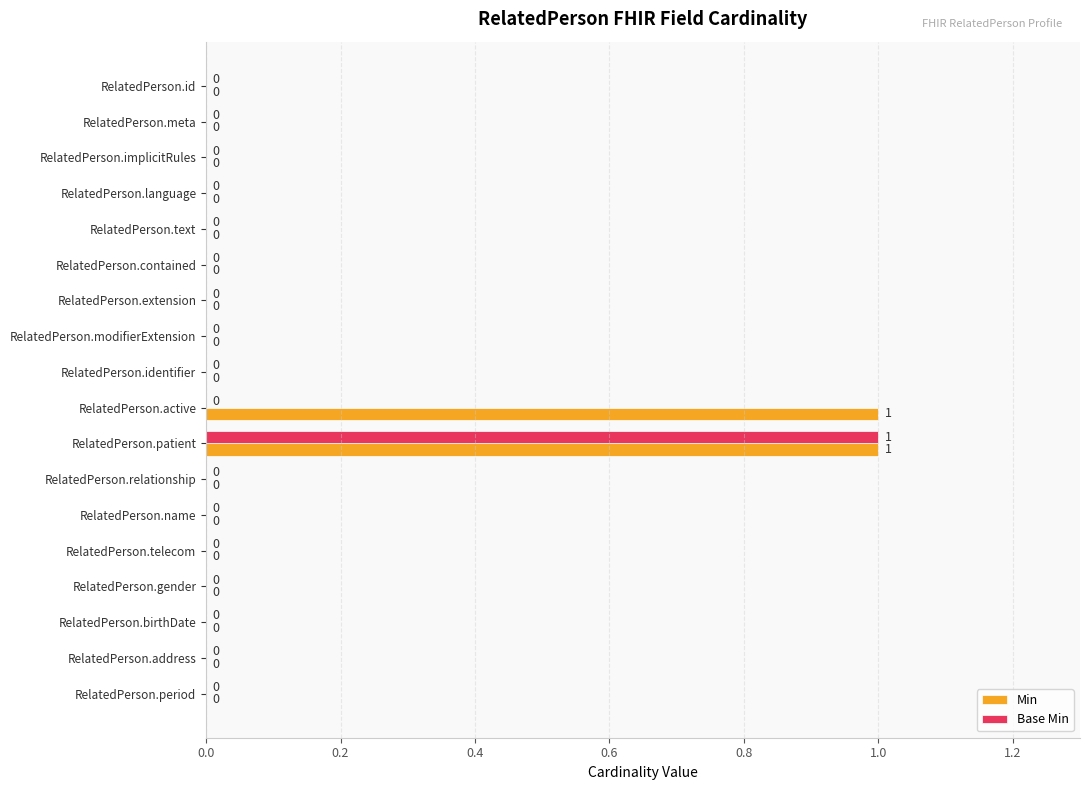

How many Min values are between 0 and 1?

18